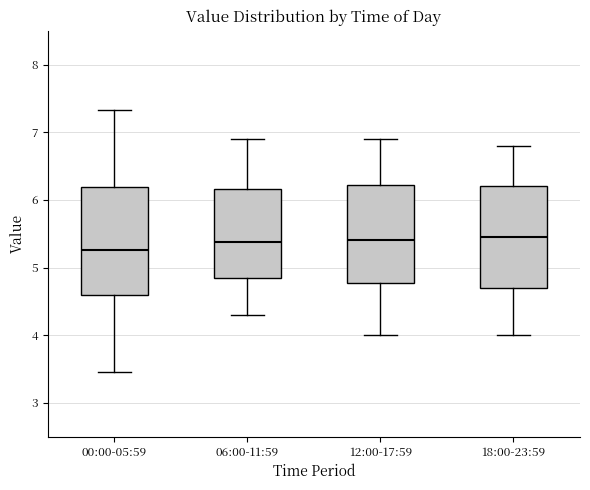

Reading left to right, read every box against the y-axis: the position of its median line, the range the box covers, and the ends of its whiskers. The values are not printed on the chart, so give them approximately, as read against the axis.

00:00-05:59: median 5.3, box 4.6 to 6.2, whiskers 3.5 to 7.3
06:00-11:59: median 5.4, box 4.9 to 6.2, whiskers 4.3 to 6.9
12:00-17:59: median 5.4, box 4.8 to 6.2, whiskers 4.0 to 6.9
18:00-23:59: median 5.5, box 4.7 to 6.2, whiskers 4.0 to 6.8